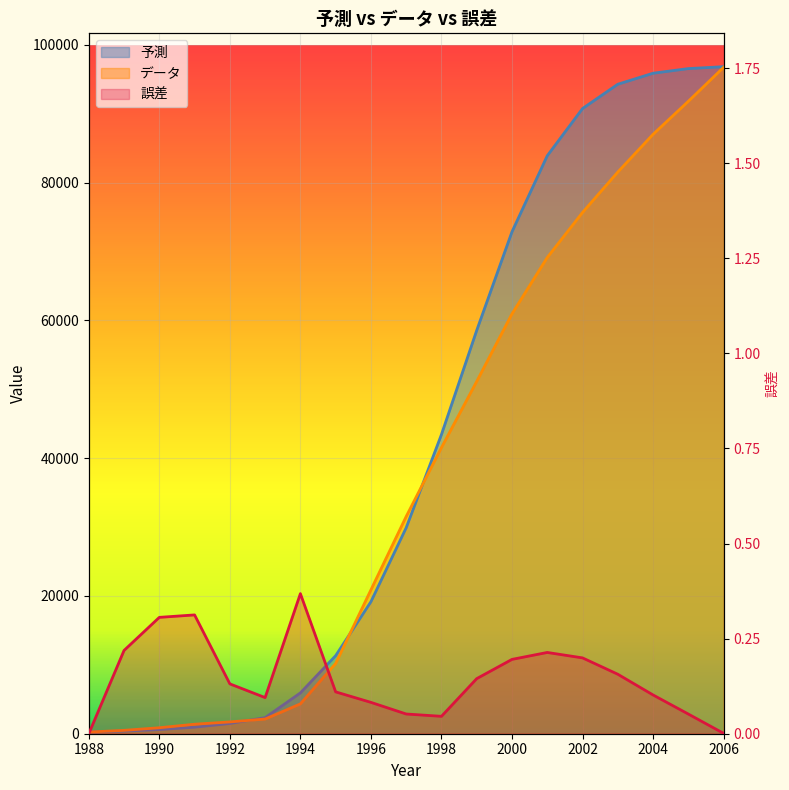

What is the difference between the 予測 values at 2001 and 1998?

40457.6